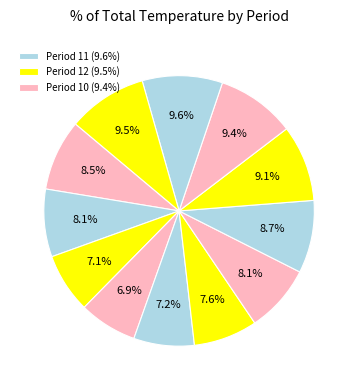

Rank the categories by value from lowest to highest.

Period 4, Period 3, Period 5, Period 6, Period 2, Period 7, Period 1, Period 8, Period 9, Period 10, Period 12, Period 11